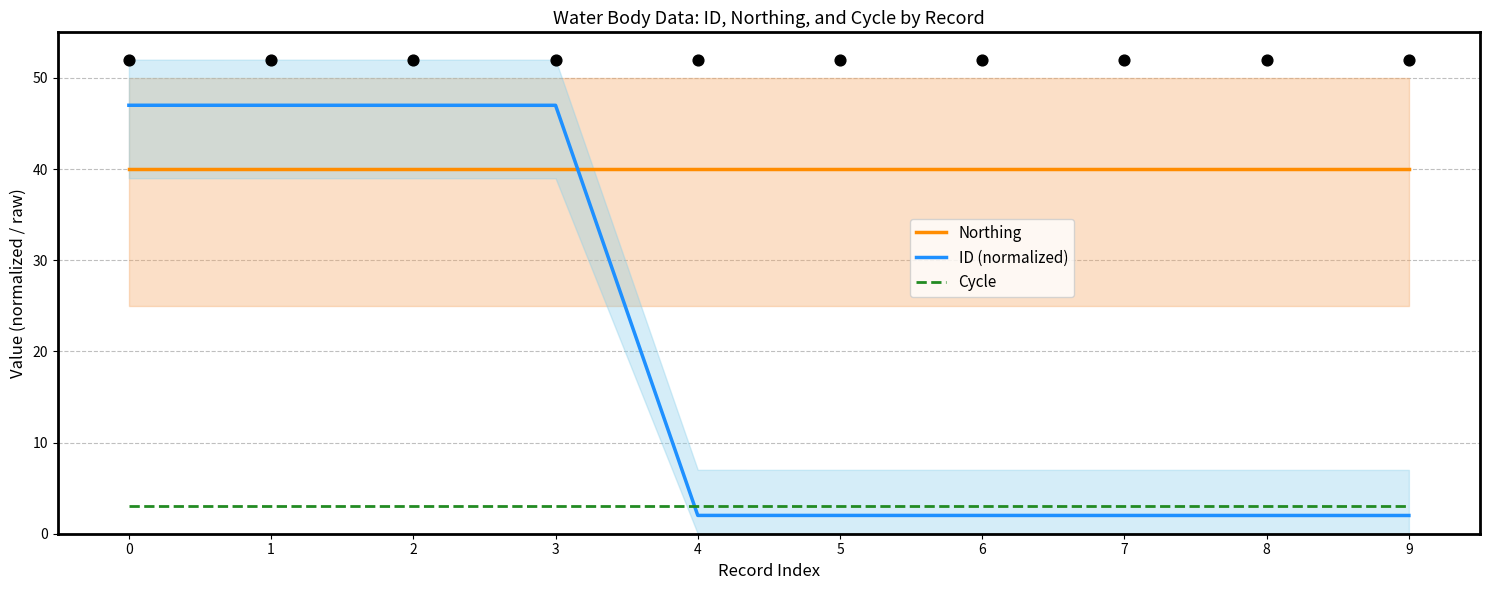

At how many categories does at least one series exceed 35?

10